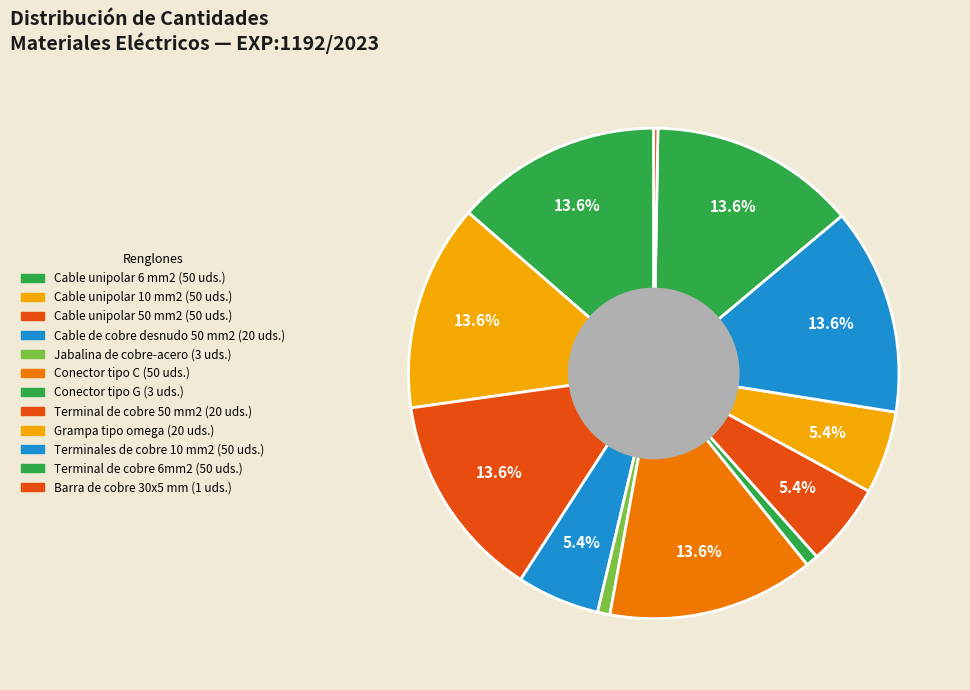

To the nearest percent, what percentage of the pie is Cable unipolar 6 mm2?

14%